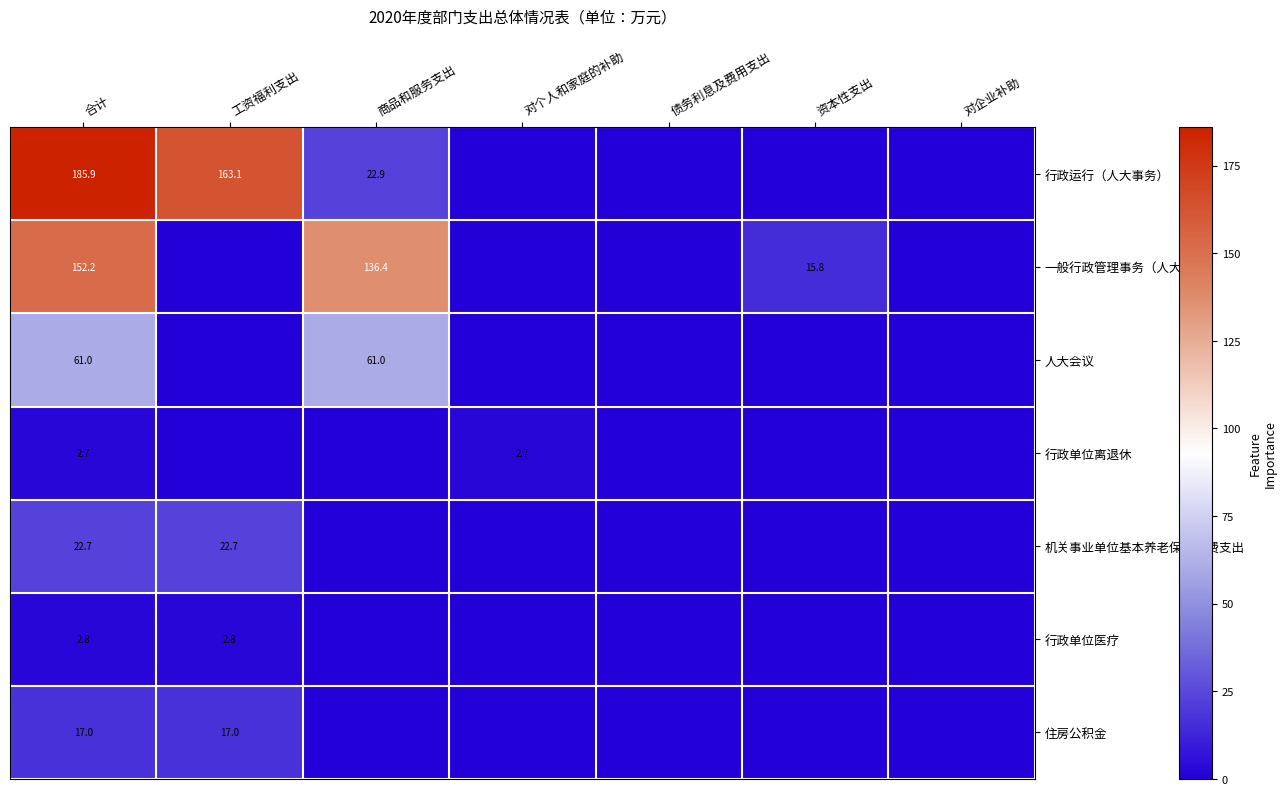

Rank the series by their maximum value, from lowest to highest.

行政单位离退休, 行政单位医疗, 住房公积金, 机关事业单位基本养老保险缴费支出, 人大会议, 一般行政管理事务（人大事务）, 行政运行（人大事务）